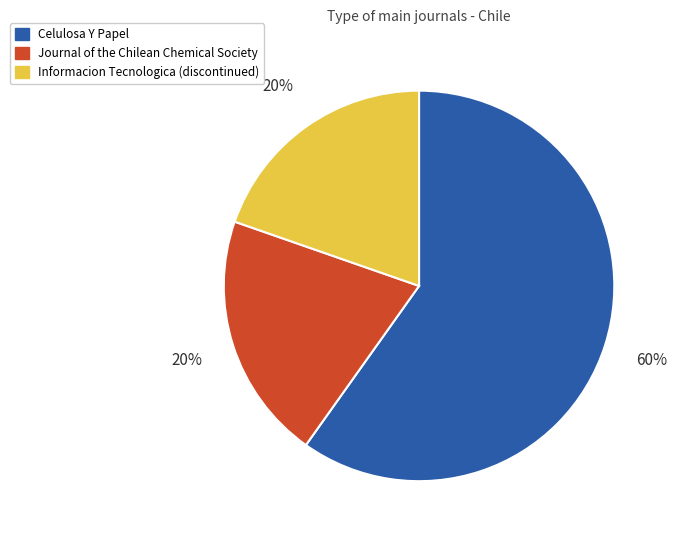

Which category accounts for the majority?

Celulosa Y Papel